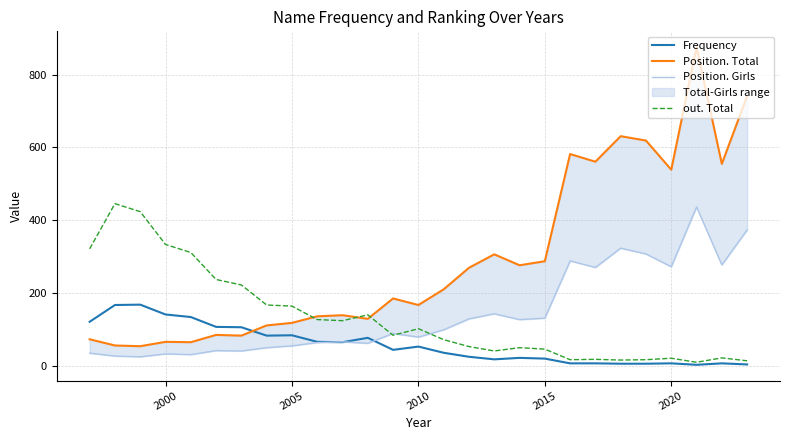

Count the number of categories in the chart.

27